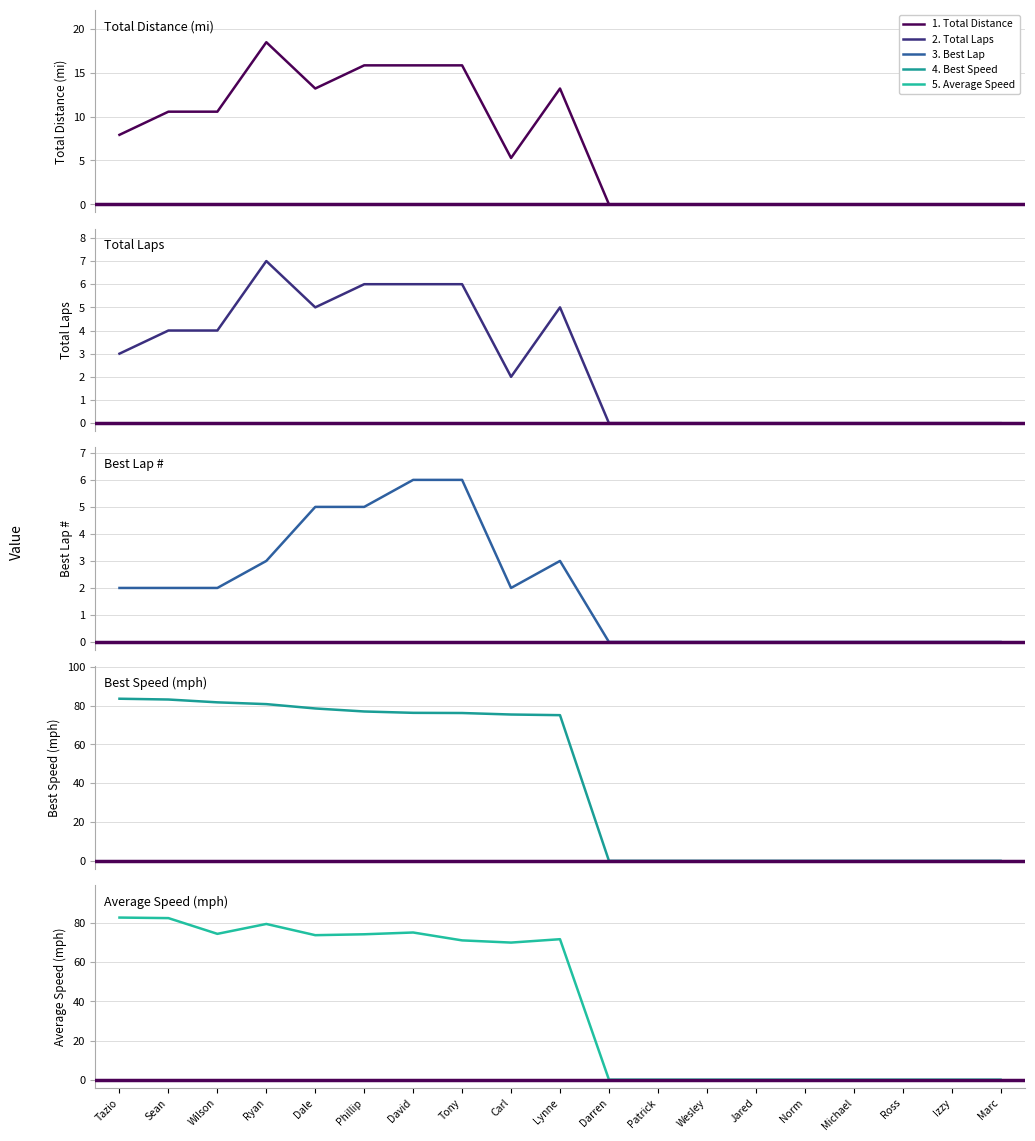

How many data points does each series have?

19